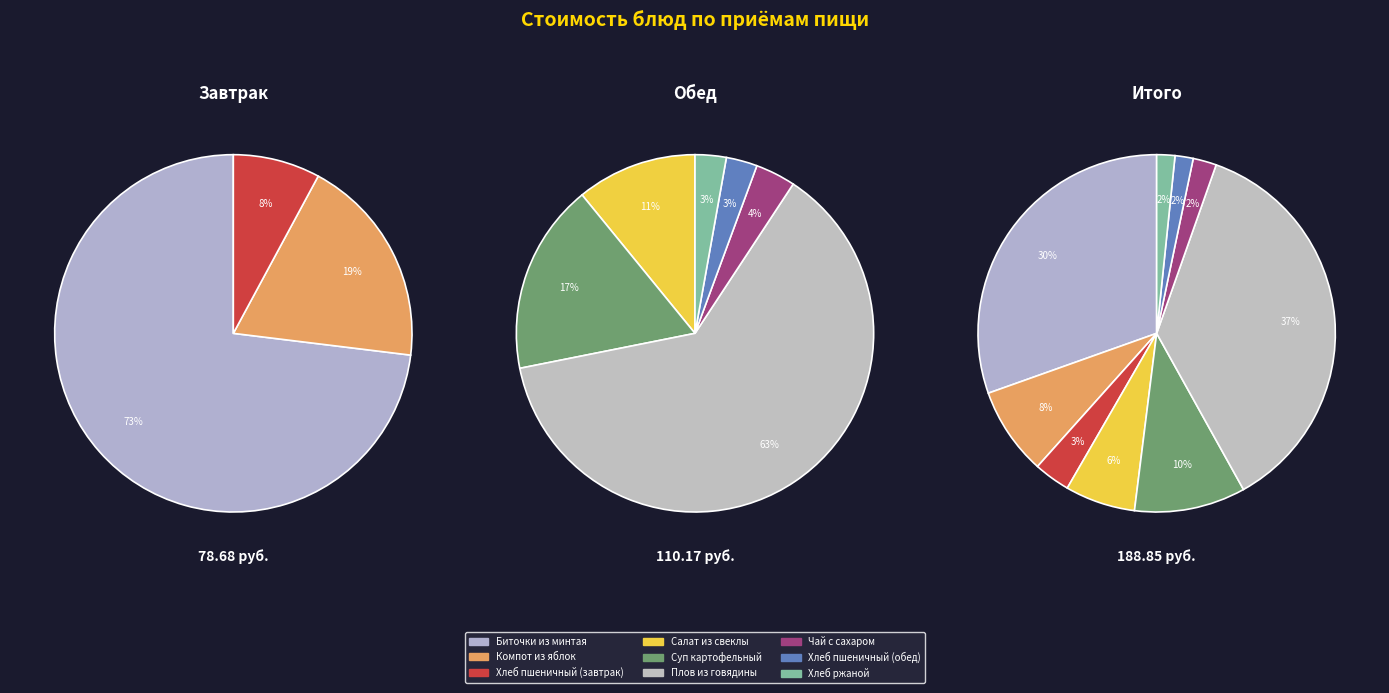

Does any single category account for the majority?

No